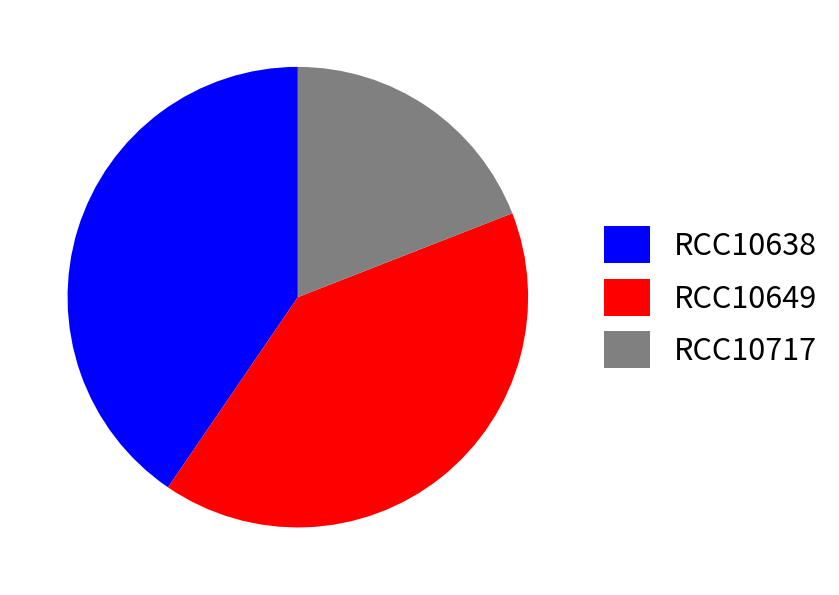

Approximately how many times larger is the value at RCC10717 compared to RCC10649?

0.5